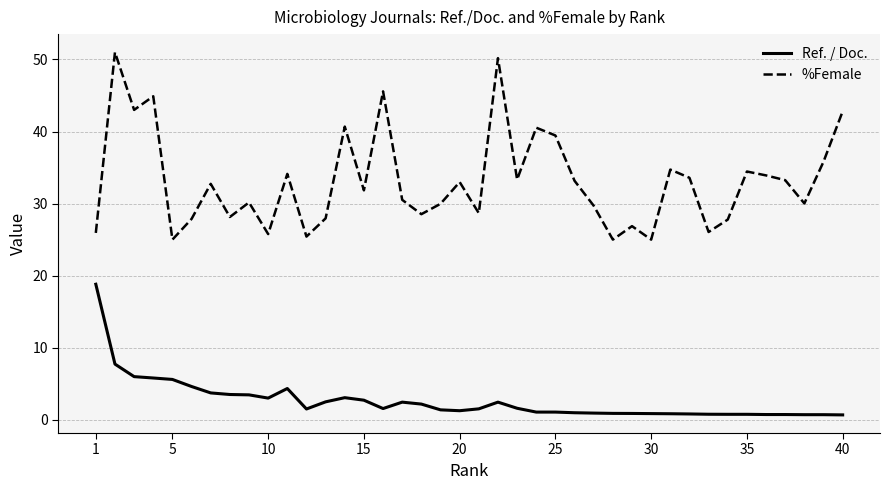

Rank the series by their maximum value, from highest to lowest.

%Female, Ref. / Doc.